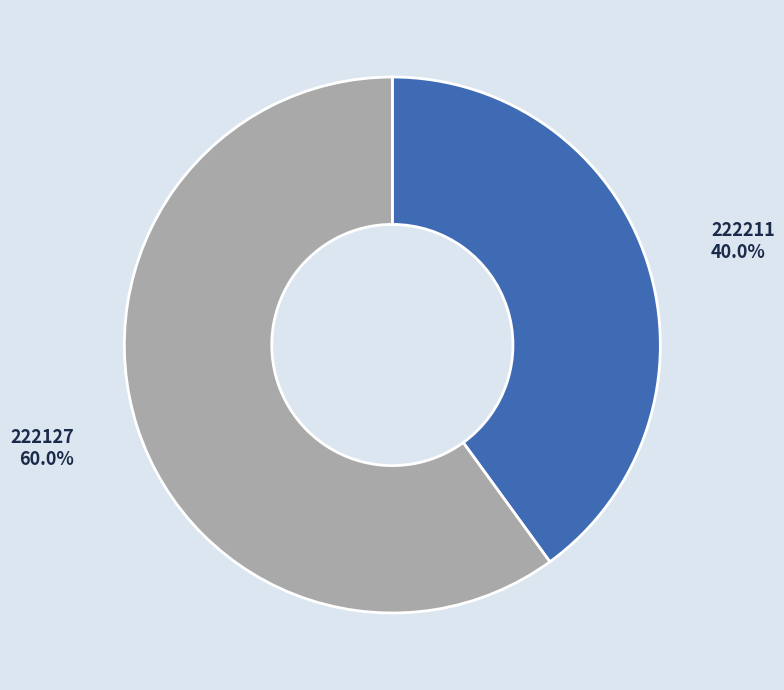

Is there a majority slice in this chart?

Yes